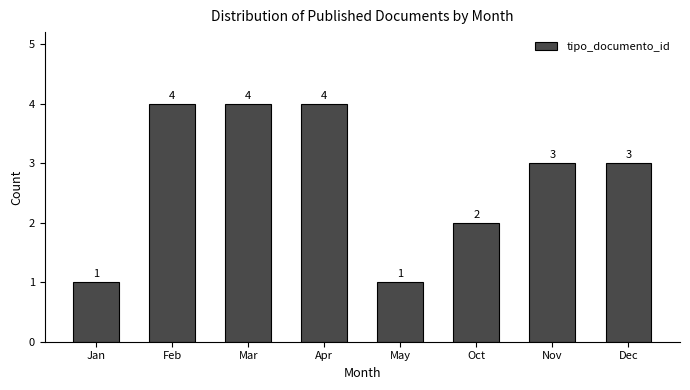

Reading right to left, list all the values displayed in this chart.

Dec=3	Nov=3	Oct=2	May=1	Apr=4	Mar=4	Feb=4	Jan=1